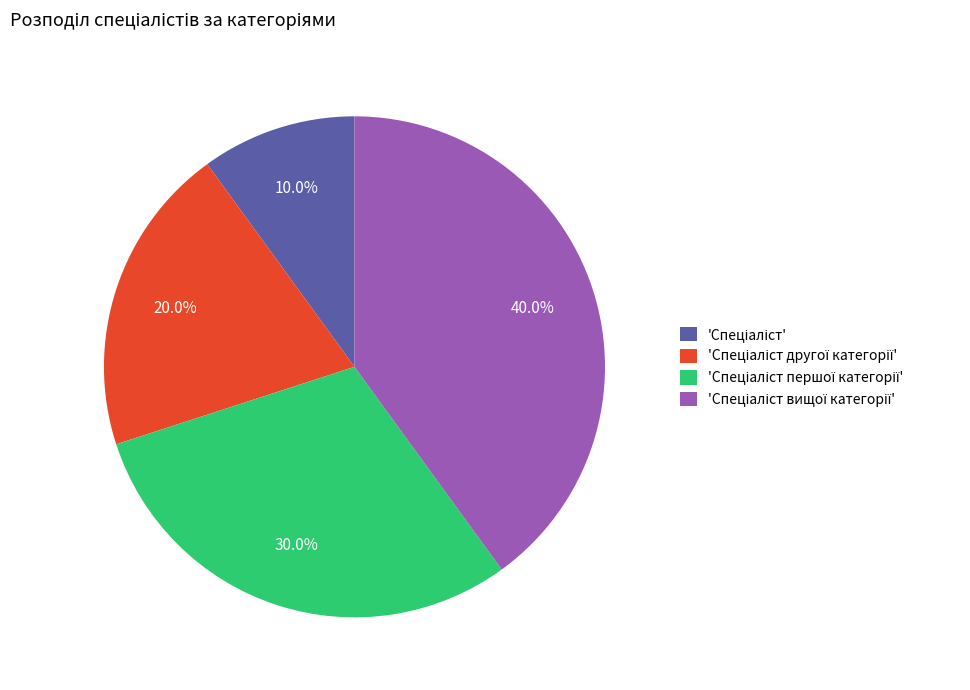

Does any single category account for the majority?

No